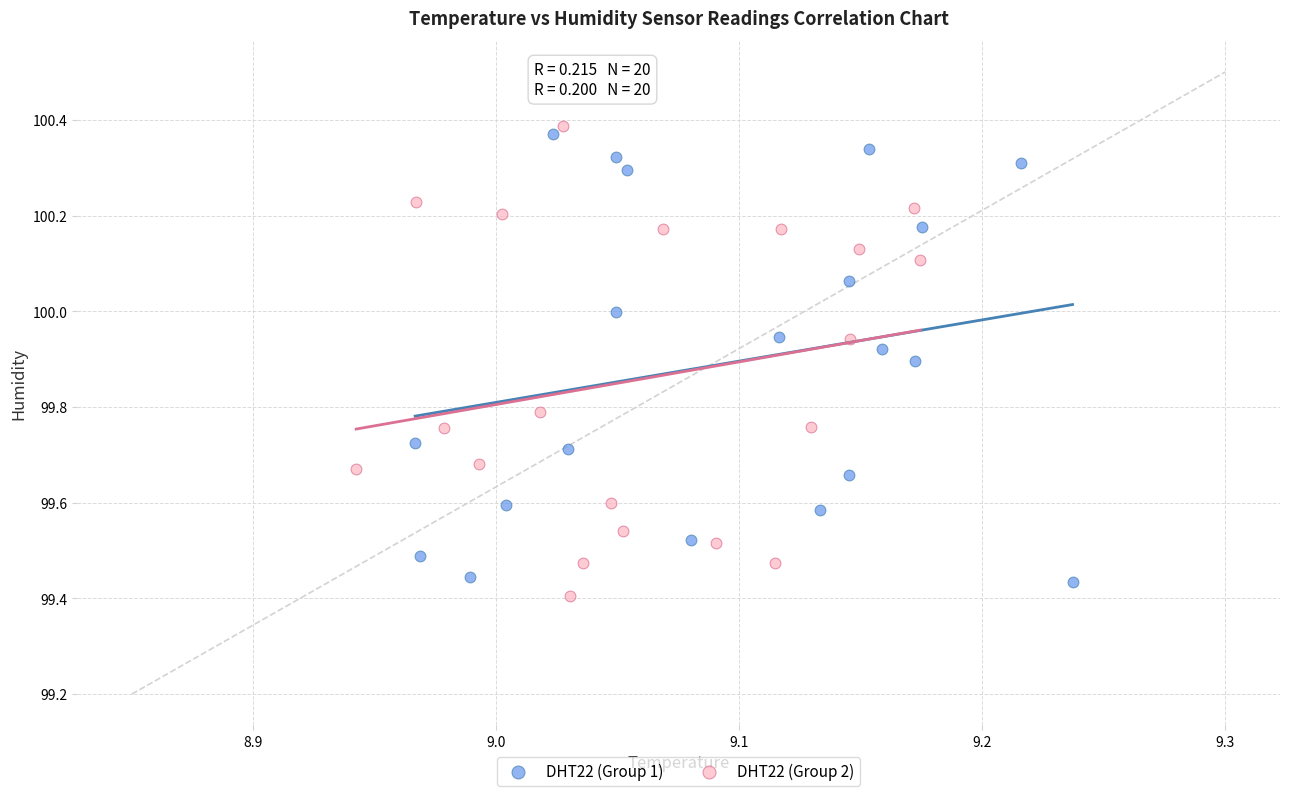

What are all the series names shown in the legend?

DHT22 (Group 1), DHT22 (Group 2)